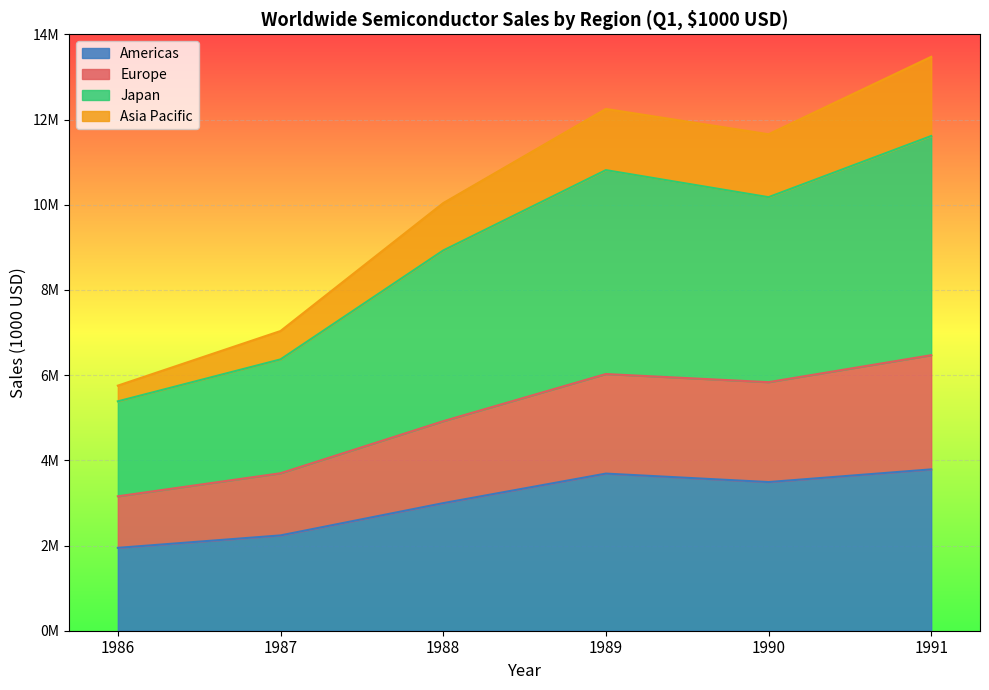

At which category does Japan reach its first local peak?

1989